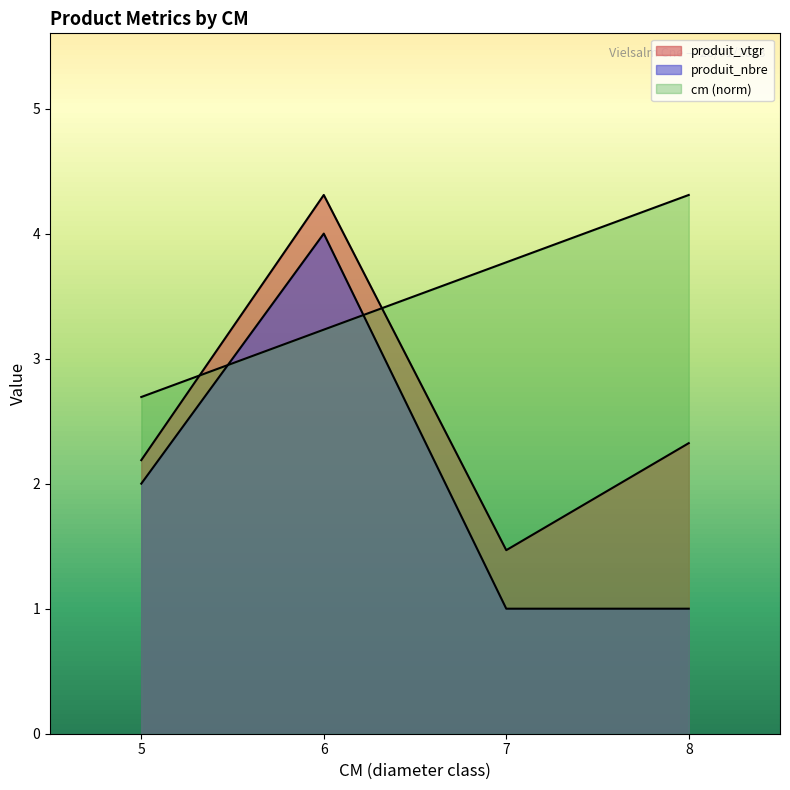

Which series has the largest range (max minus min)?

produit_nbre